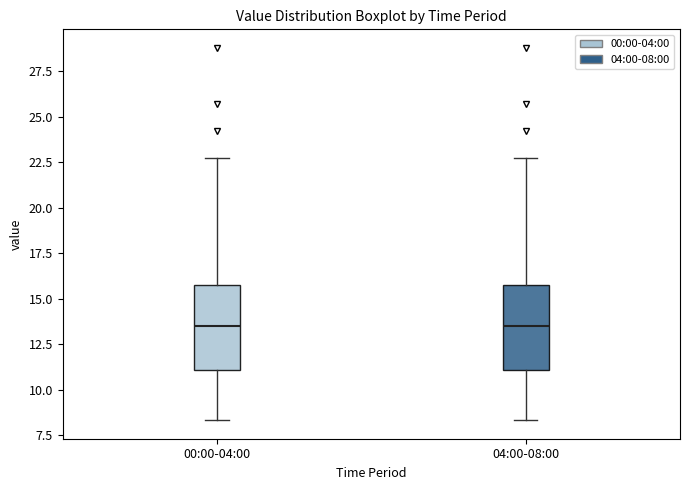

Where is the lower edge of the box for 04:00-08:00 on the y-axis? The values are not printed on the chart, so give them approximately, as read against the axis.

11.0